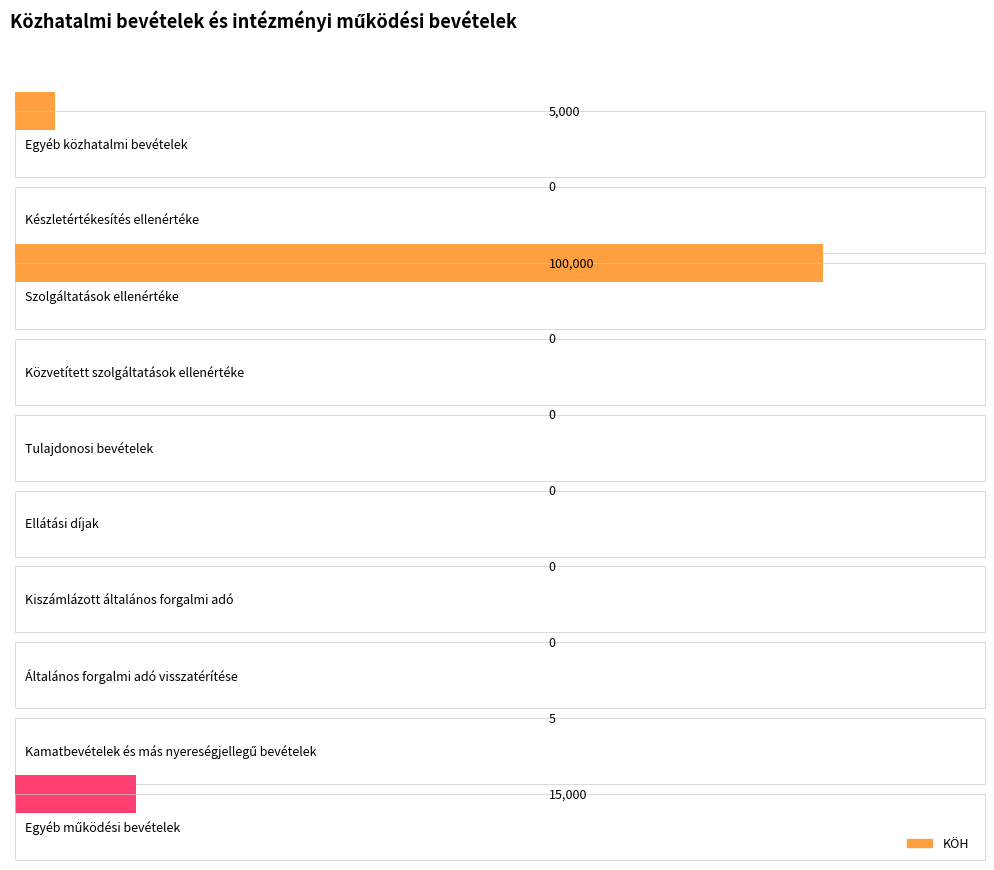

Reading left to right, transcribe all the data shown in this chart.

5000	0	100000	0	0	0	0	0	5	15000